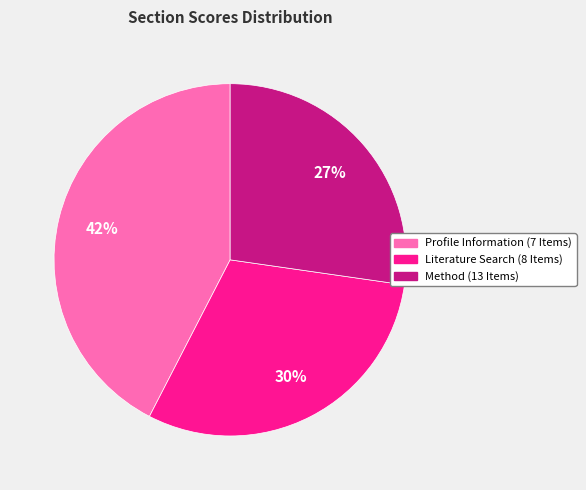

Does Method (13 Items) represent more than half of the total?

No